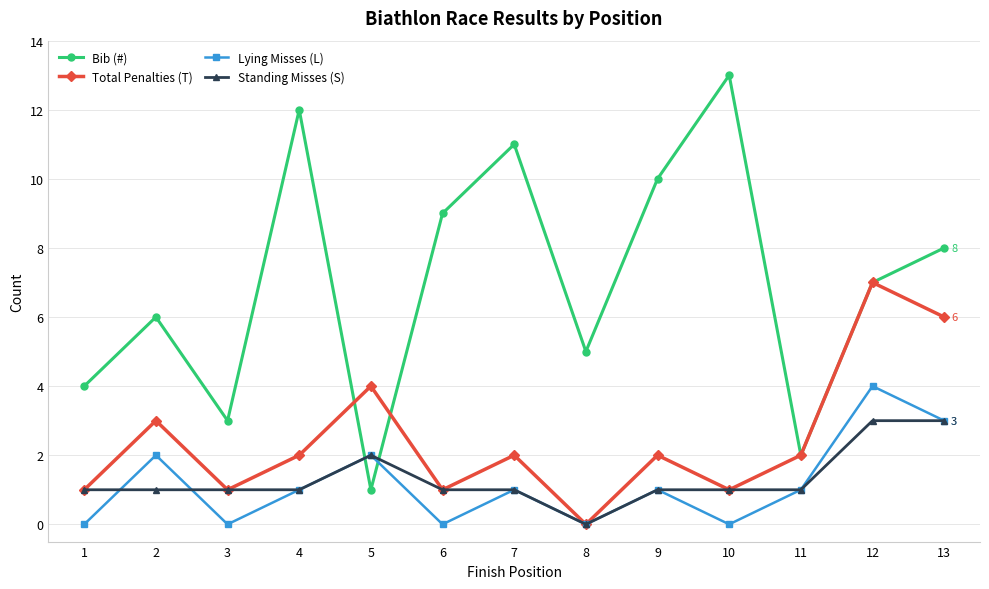

Where is the first local maximum for Total Penalties (T)?

2